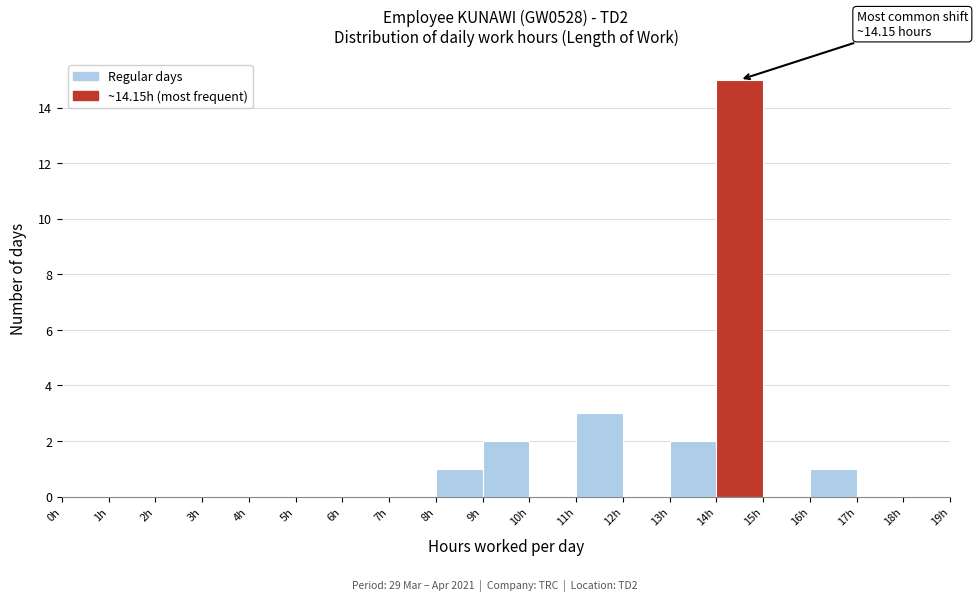

Which range on the x-axis has the tallest bar?

14 to 15